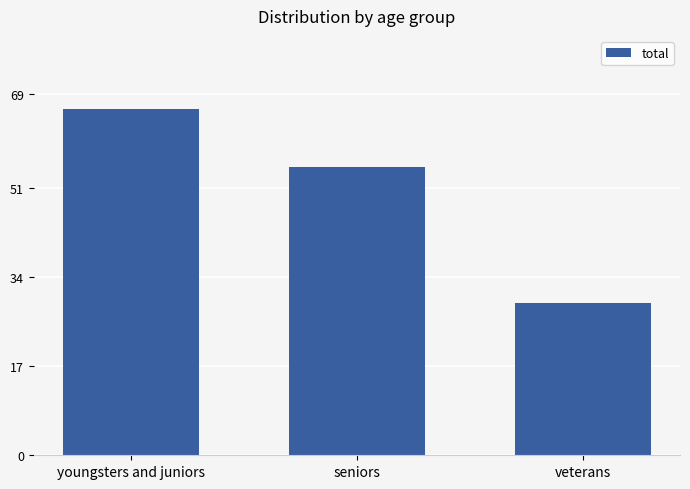

How many bars are there in total?

3